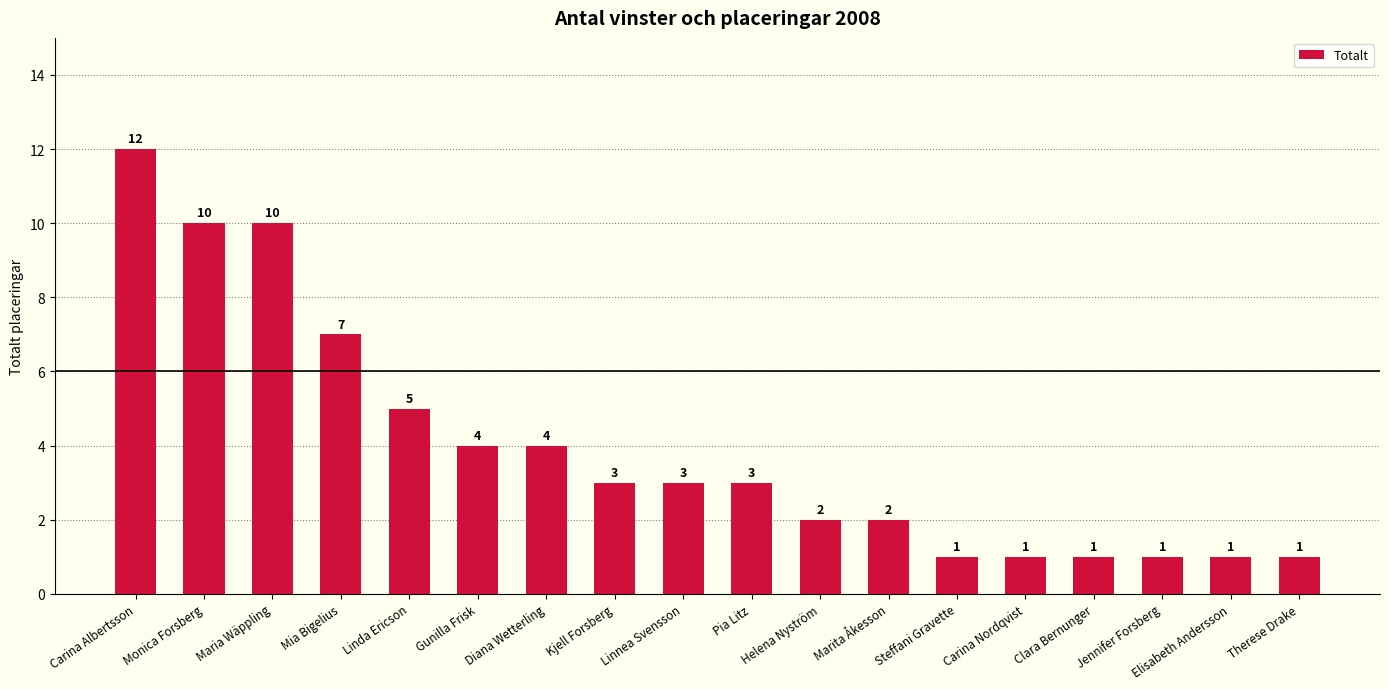

How many categories are shown in the chart?

18